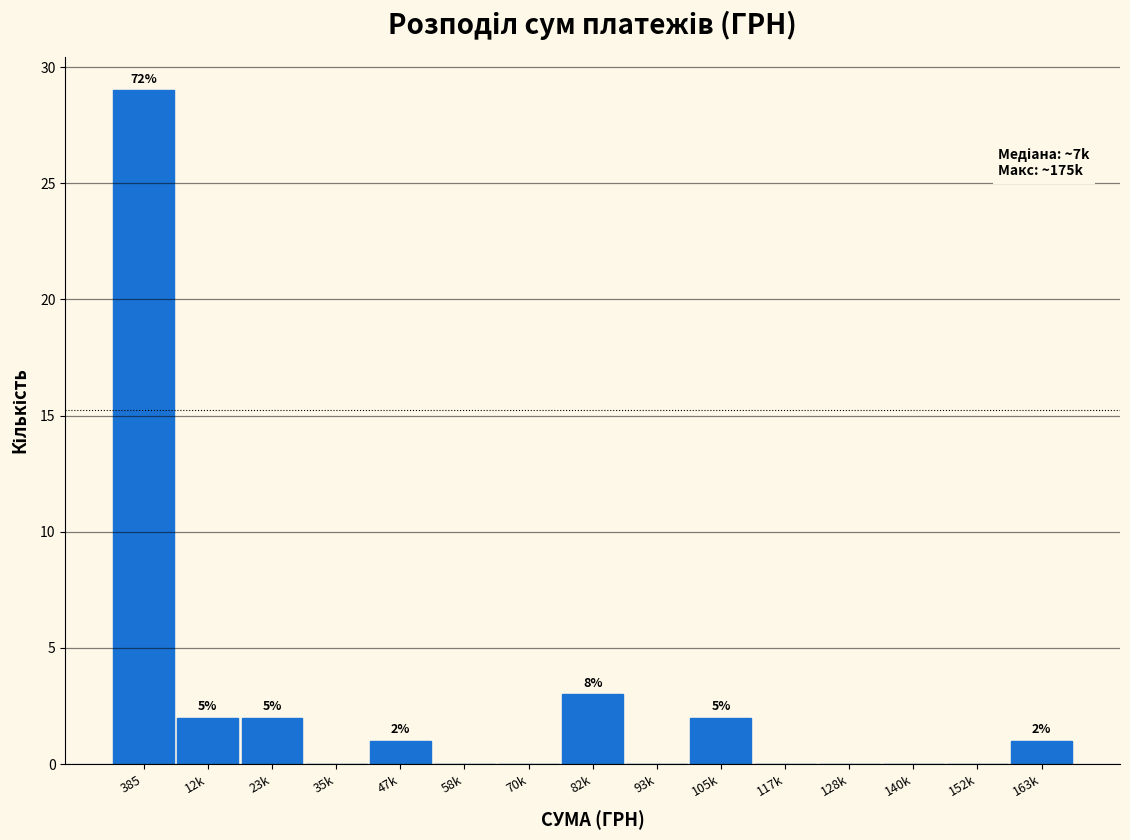

Reading left to right, list all the values displayed in this chart.

385=29	12k=2	23k=2	35k=0	47k=1	58k=0	70k=0	82k=3	93k=0	105k=2	117k=0	128k=0	140k=0	152k=0	163k=1